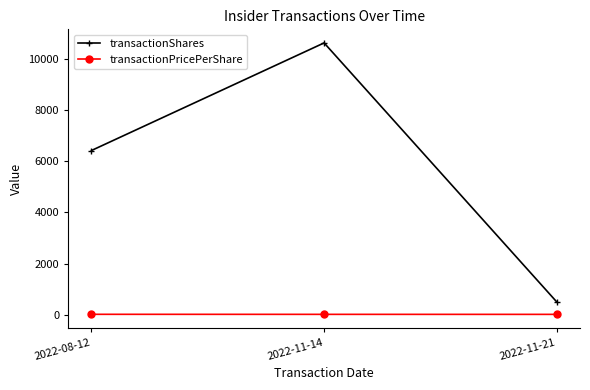

What is the label of the 2nd point from the right?

2022-11-14